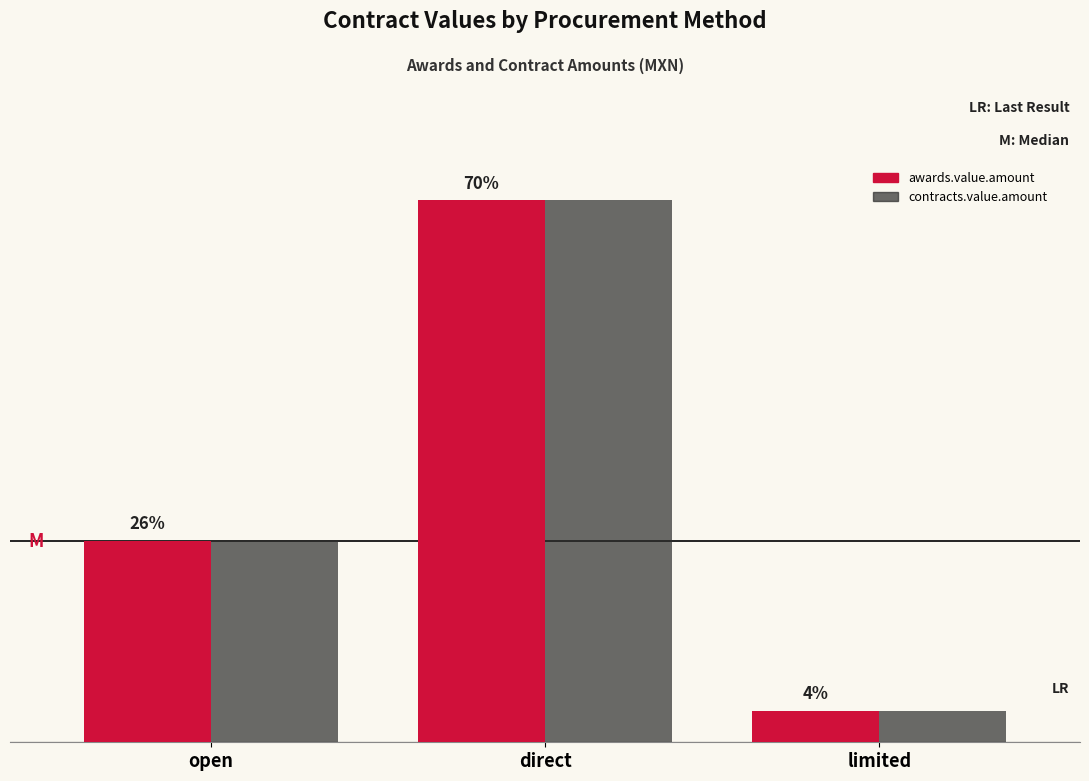

Are the bars grouped side by side (vs. stacked)?

Yes